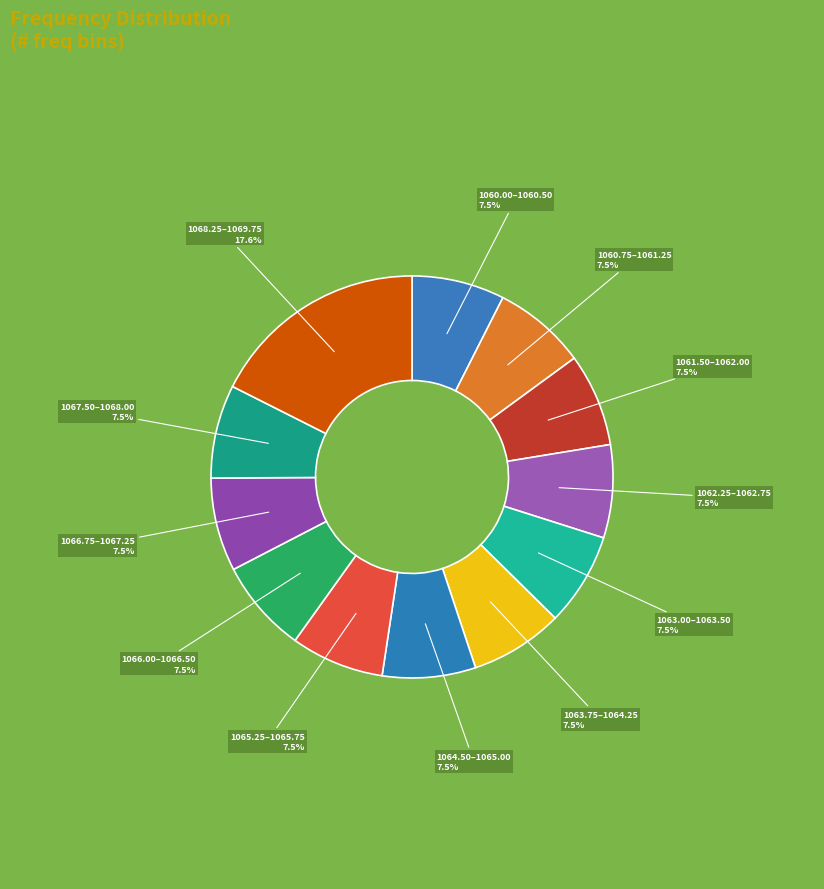

Count the number of slices in the pie.

12